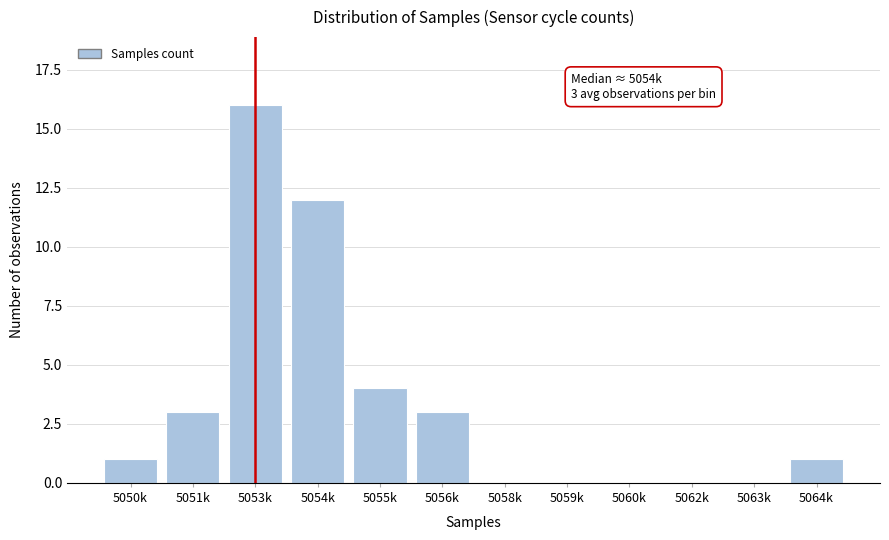

Reading left to right, extract all data points from this chart.

5050k=1	5051k=3	5053k=16	5054k=12	5055k=4	5056k=3	5058k=0	5059k=0	5060k=0	5062k=0	5063k=0	5064k=1